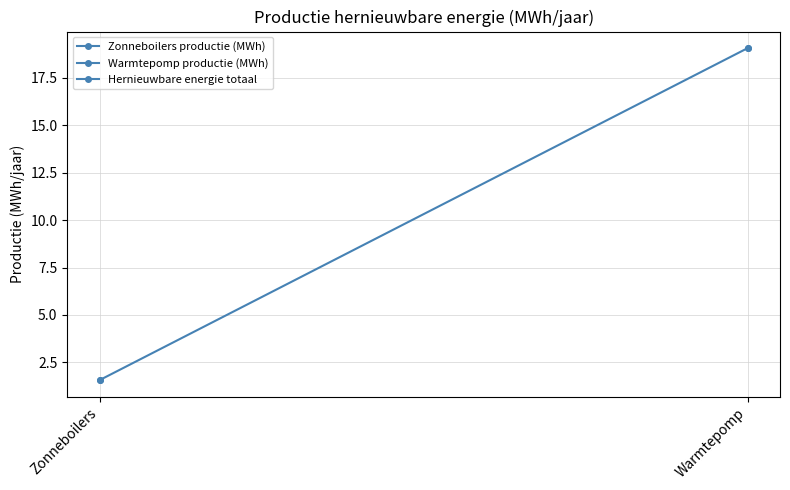

Between Warmtepomp and Zonneboilers, which is larger?

Warmtepomp